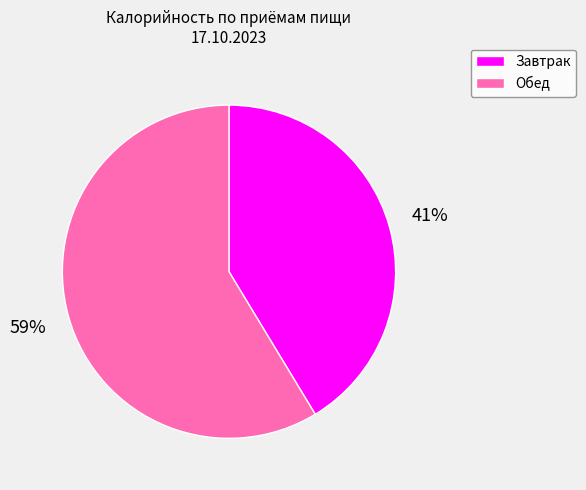

Between Обед and Завтрак, which is larger?

Обед